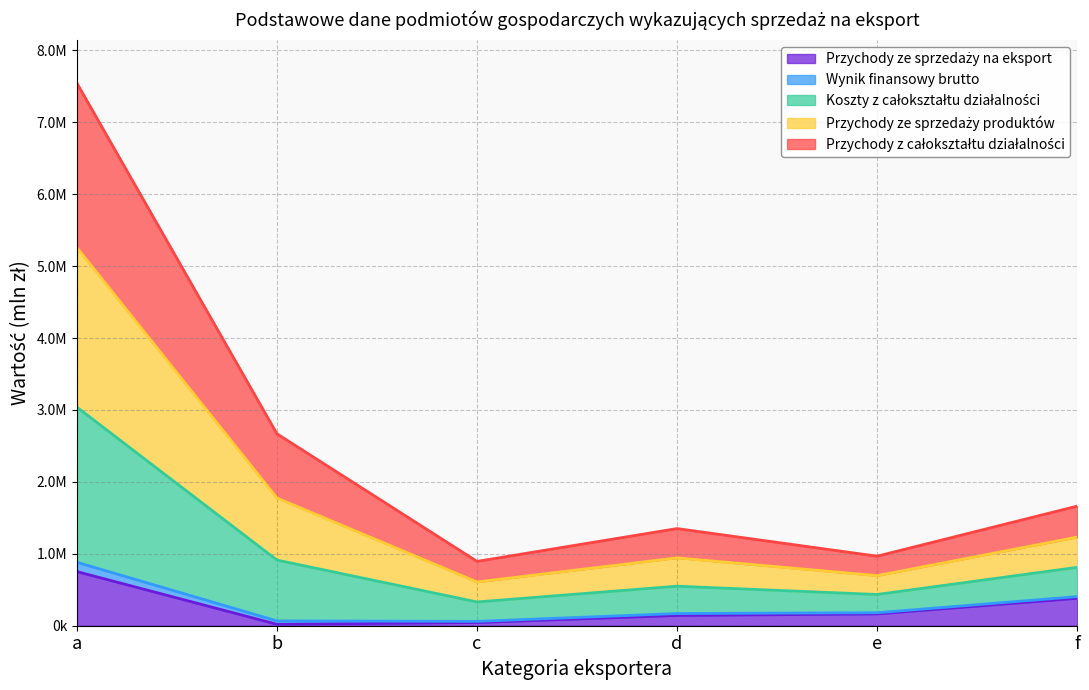

Where is Przychody ze sprzedaży na eksport (mln zł) nearest to the value 386337?

f